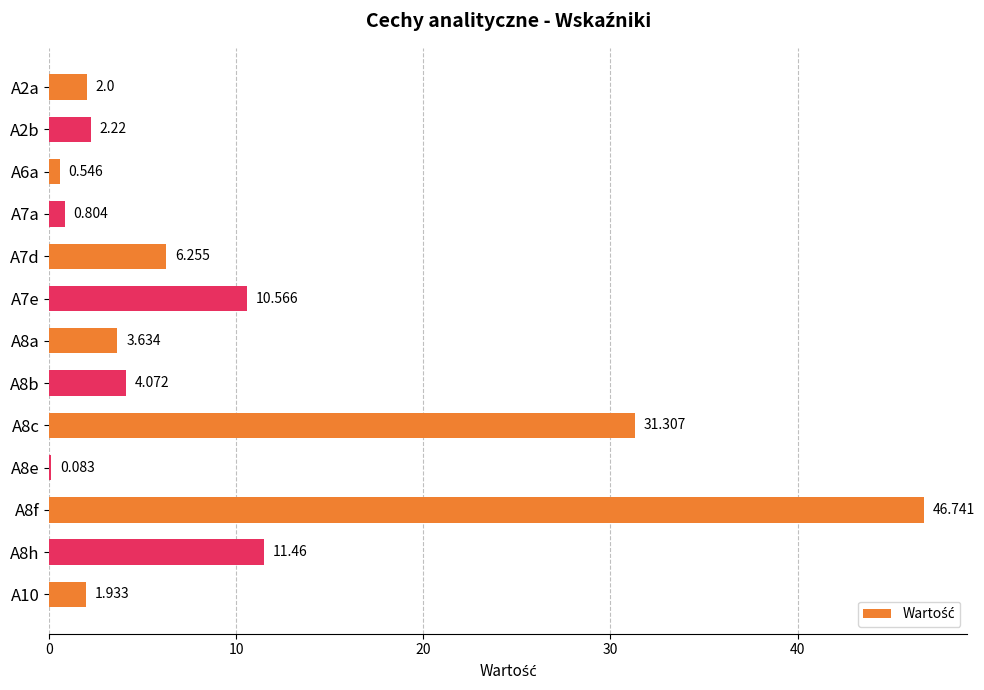

Count the number of categories in the chart.

13